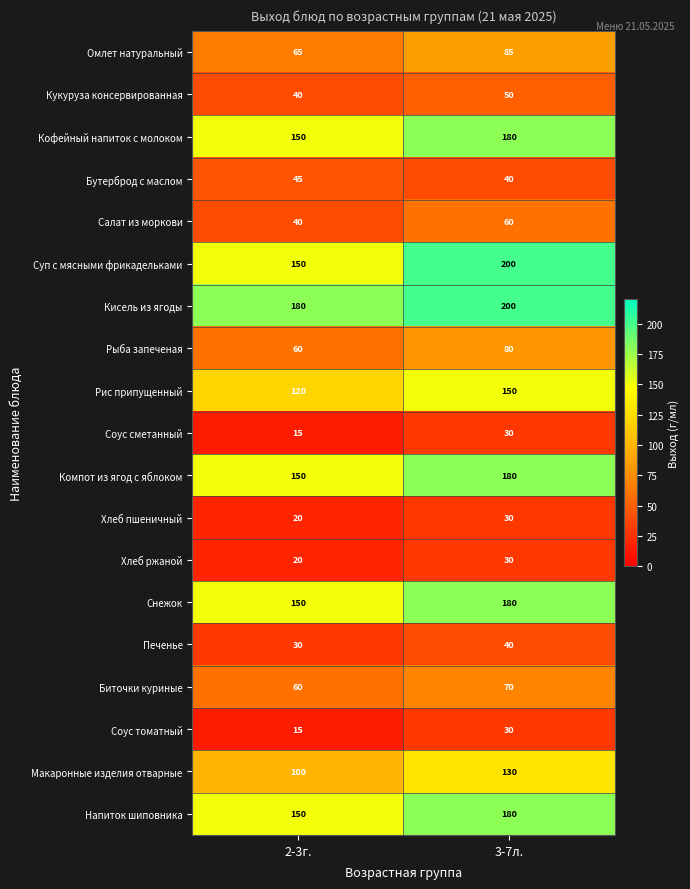

Which series has the largest total across all categories?

Кисель из ягоды